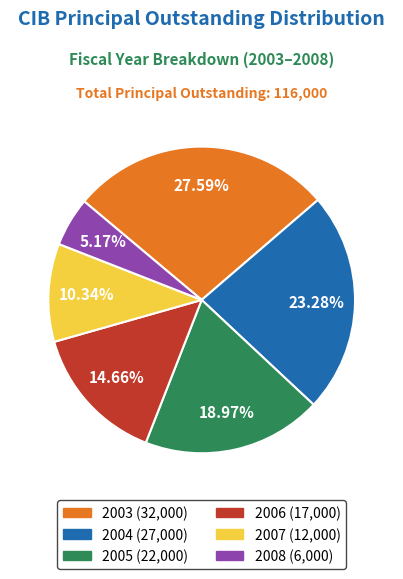

Is there any slice that represents more than half of the pie?

No